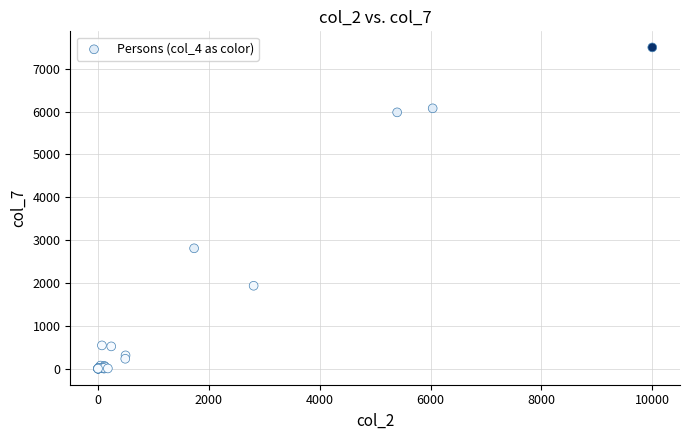

What Y value in the scatter plot is closest to 3749?

2809